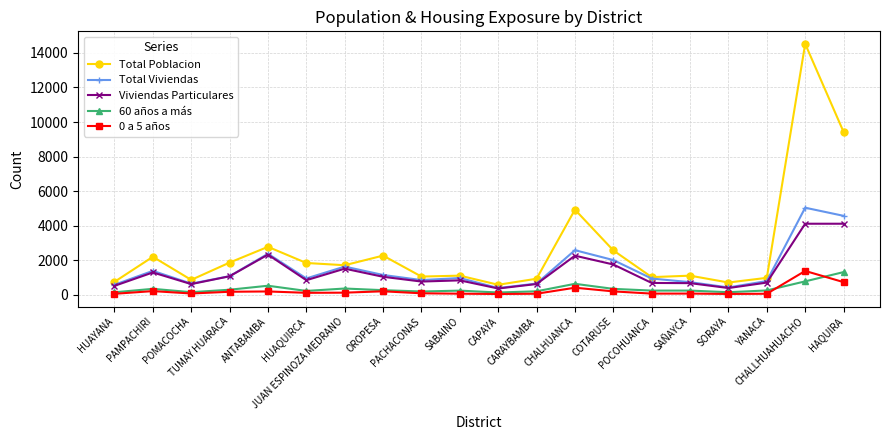

At which category is the sum across all series the highest?

CHALLHUAHUACHO